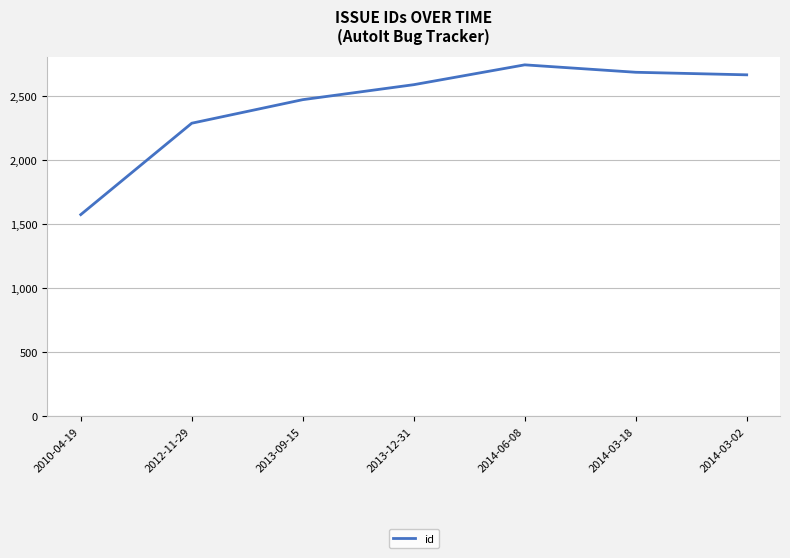

The chart shows a value of 4195 at 2014-03-02. True or false?

False